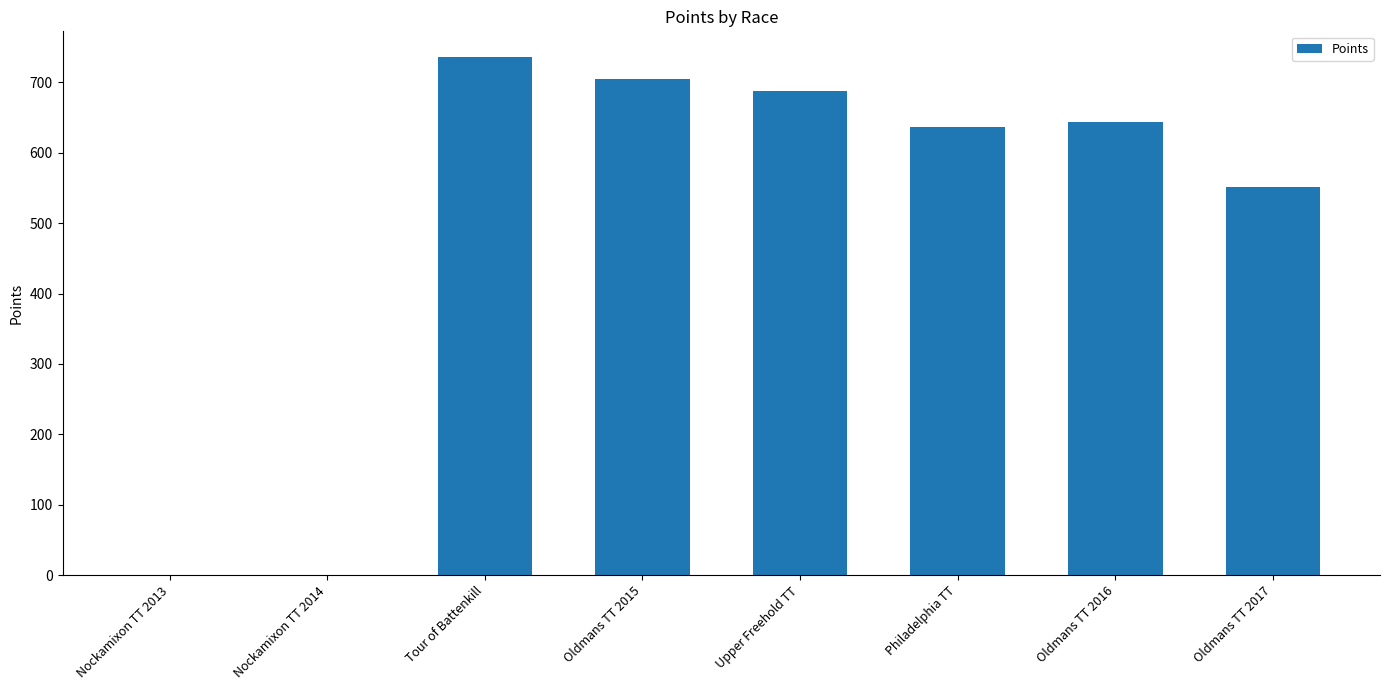

What is the sum of the values at Upper Freehold TT and Tour of Battenkill?

1423.1